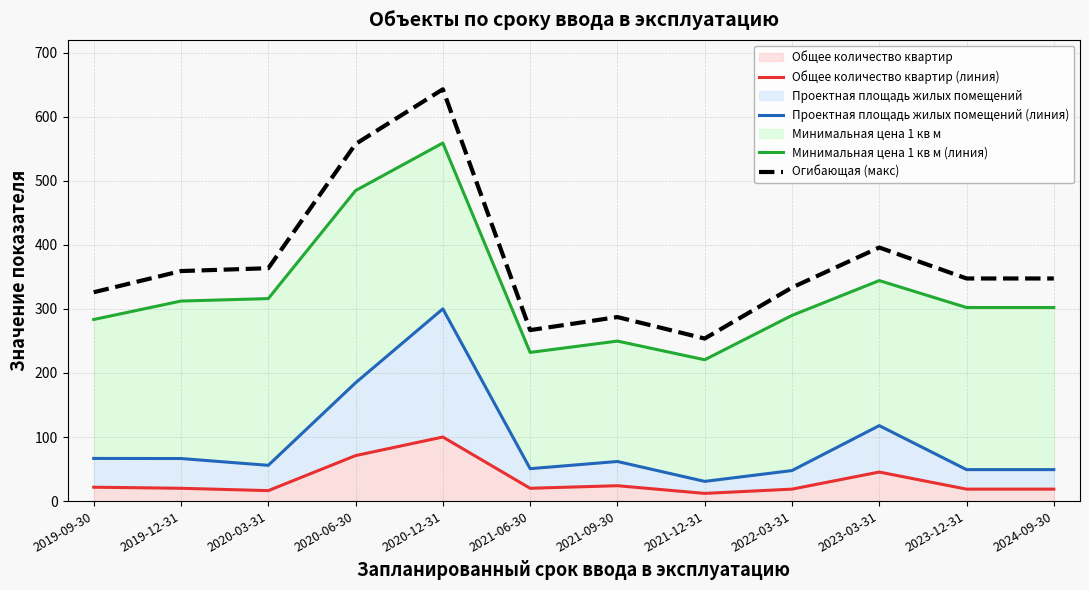

What is the highest value of the Проектная площадь жилых помещений (линия) series?

300.0